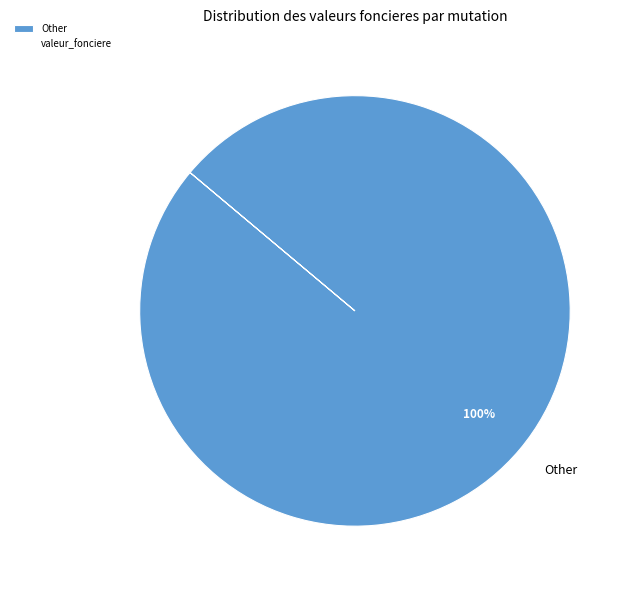

Which slice represents more than half of the pie?

Other